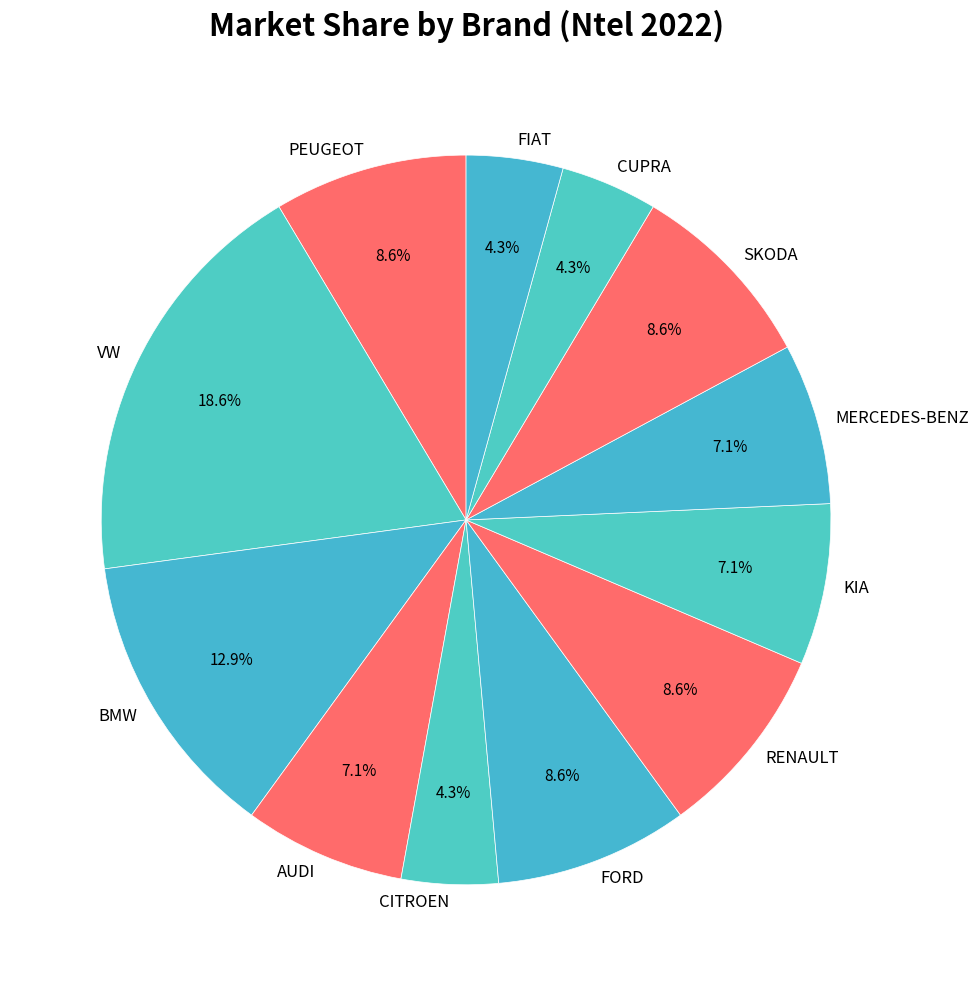

Which slice is the largest?

VW